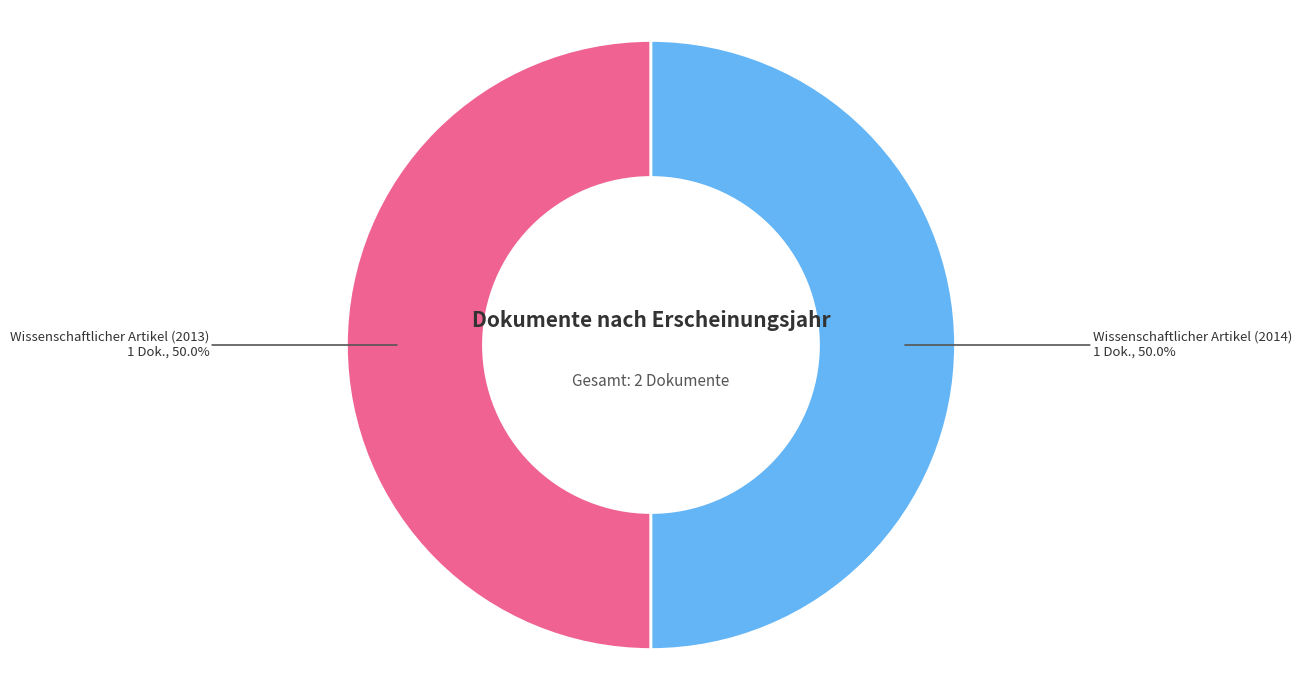

What is the smallest slice in the pie chart?

Wissenschaftlicher Artikel (2013)